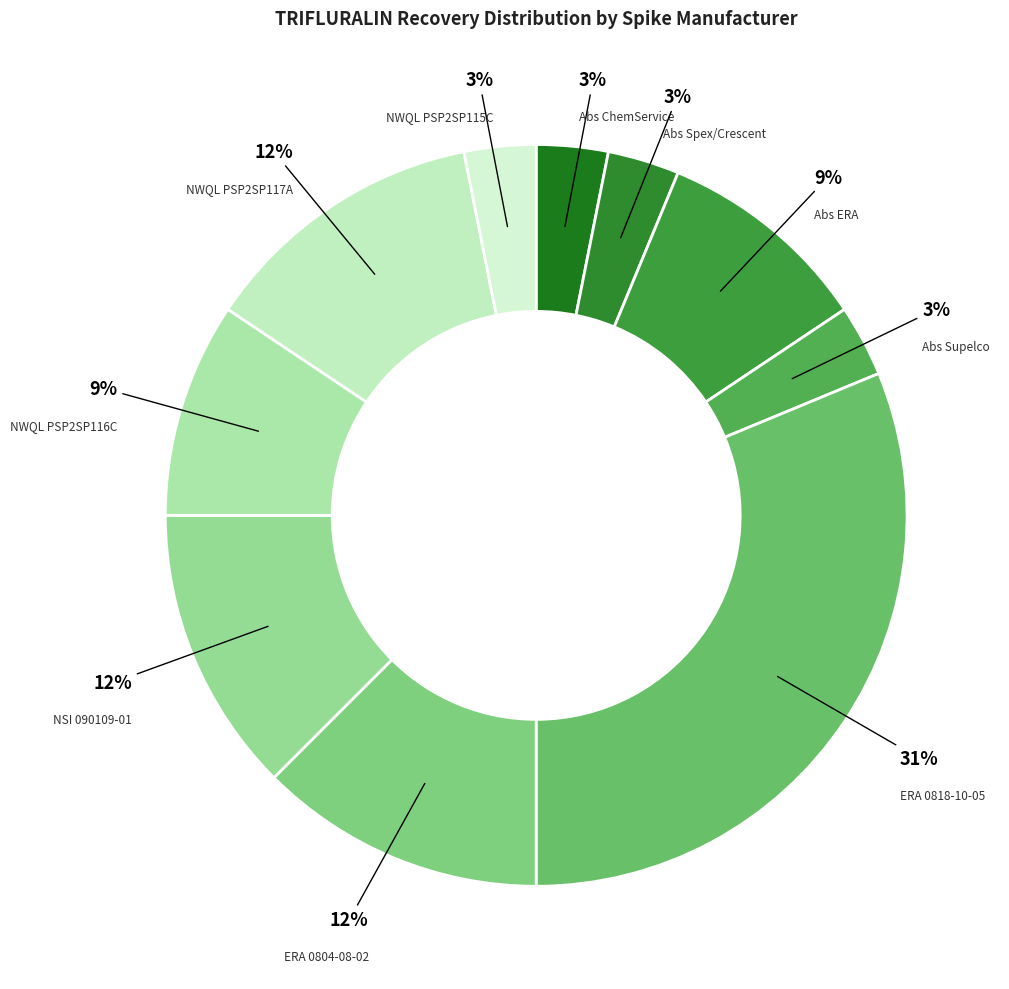

Between Abs Supelco and Abs ERA, which is larger?

Abs ERA